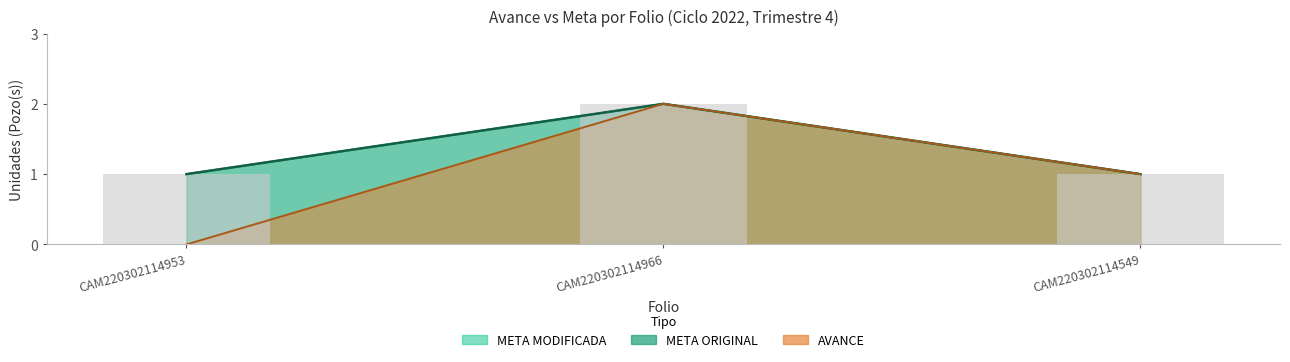

At how many categories does at least one series exceed 0?

3